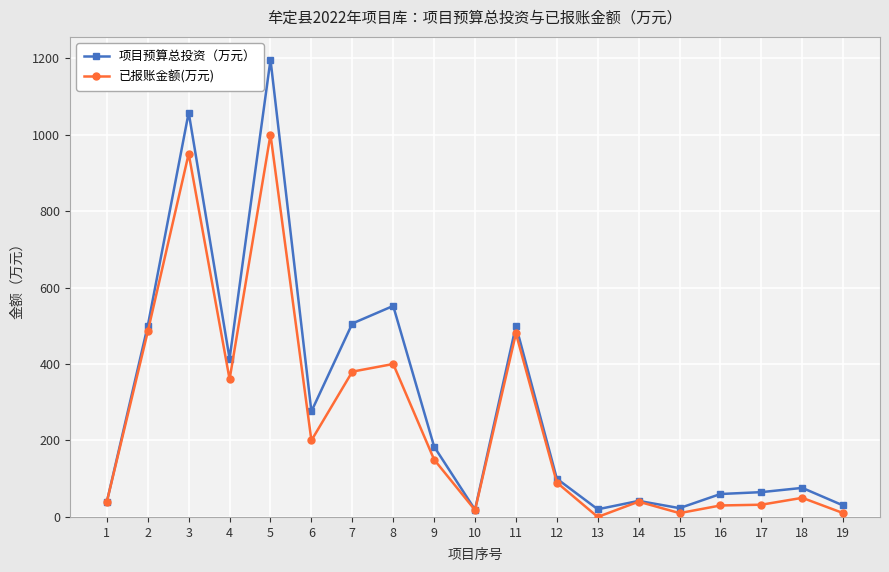

Rank the series by their average value, from lowest to highest.

已报账金额(万元), 项目预算总投资（万元）